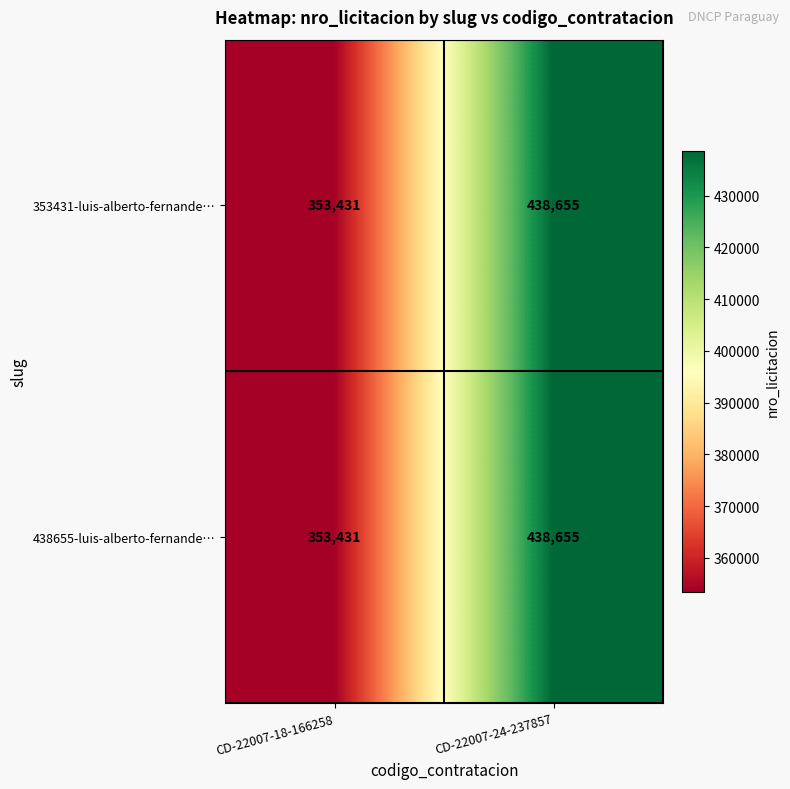

Reading right to left, list all the values displayed in this chart.

353431-luis-alberto-fernande…: CD-22007-24-237857=438655	CD-22007-18-166258=353431
438655-luis-alberto-fernande…: CD-22007-24-237857=438655	CD-22007-18-166258=353431